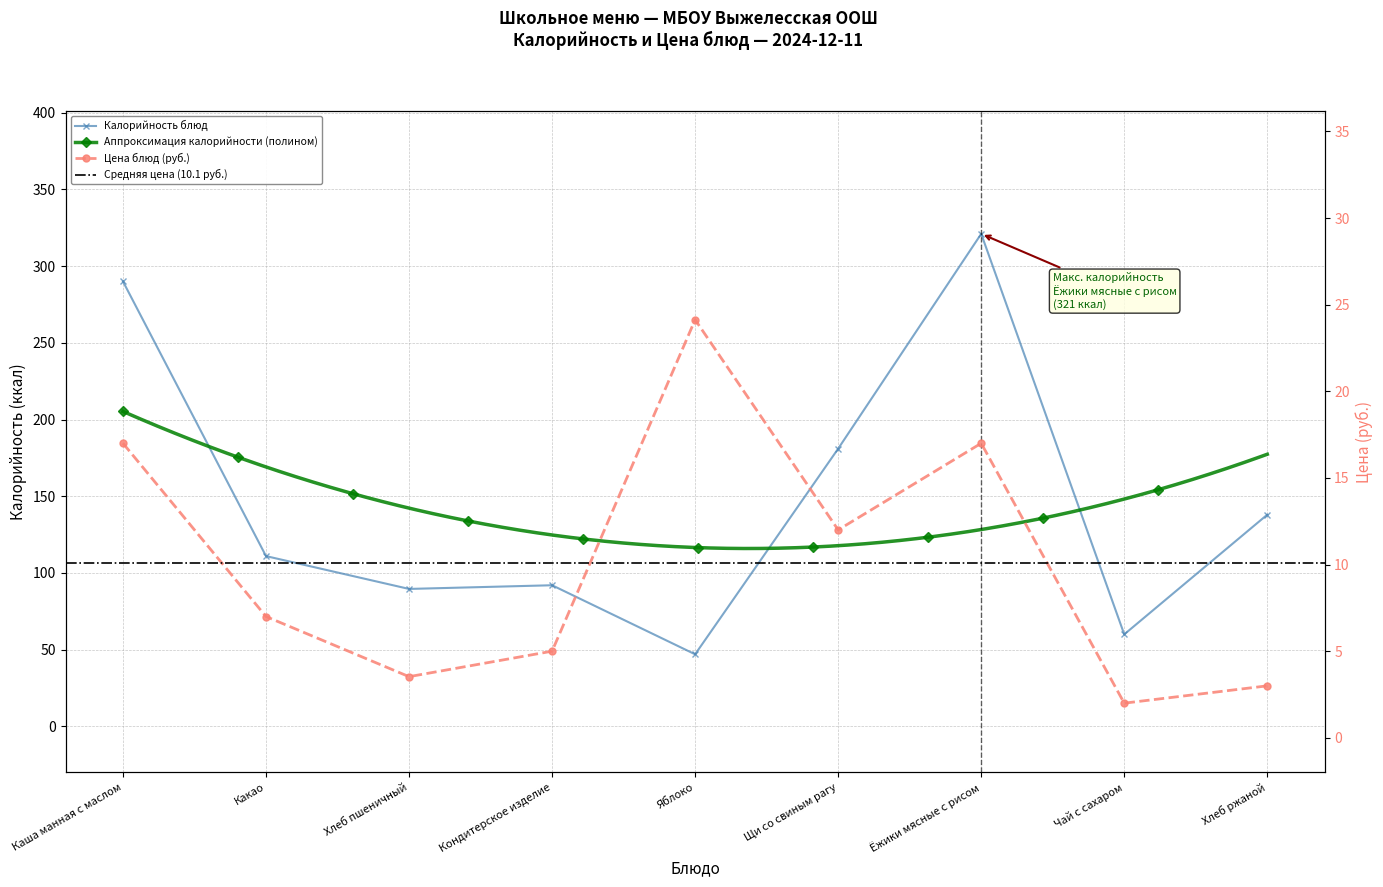

True or false: Калорийность and Цена intersect in this chart.

False